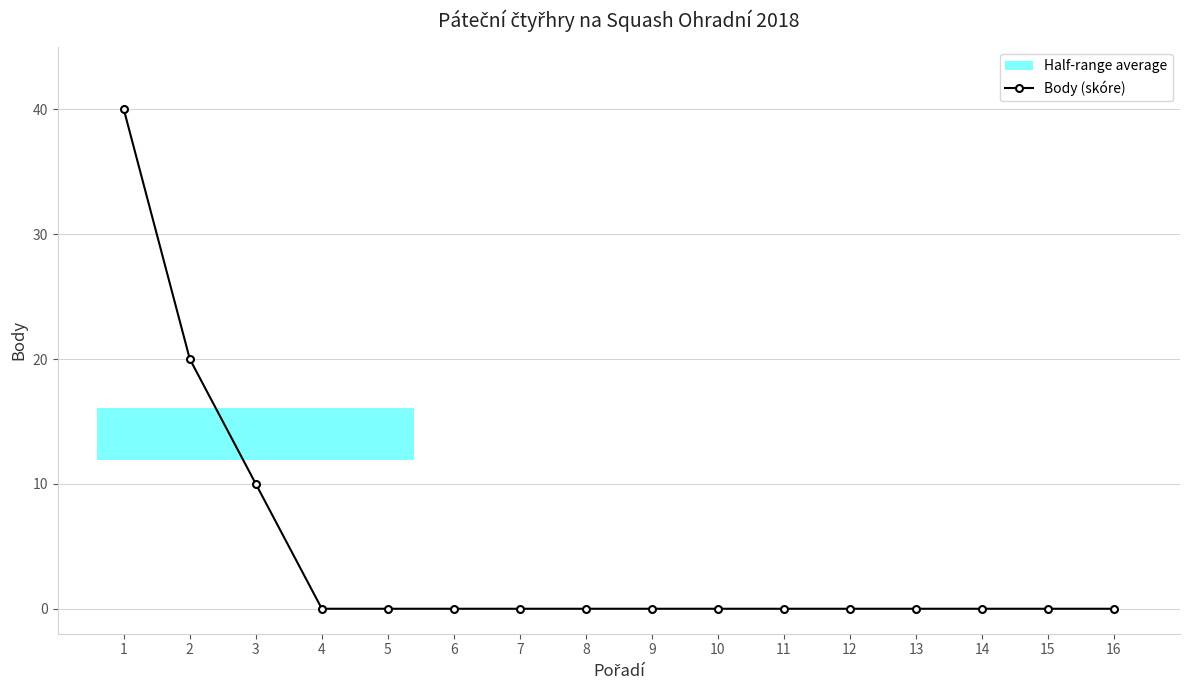

Is this an area chart (filled region under the line)?

No